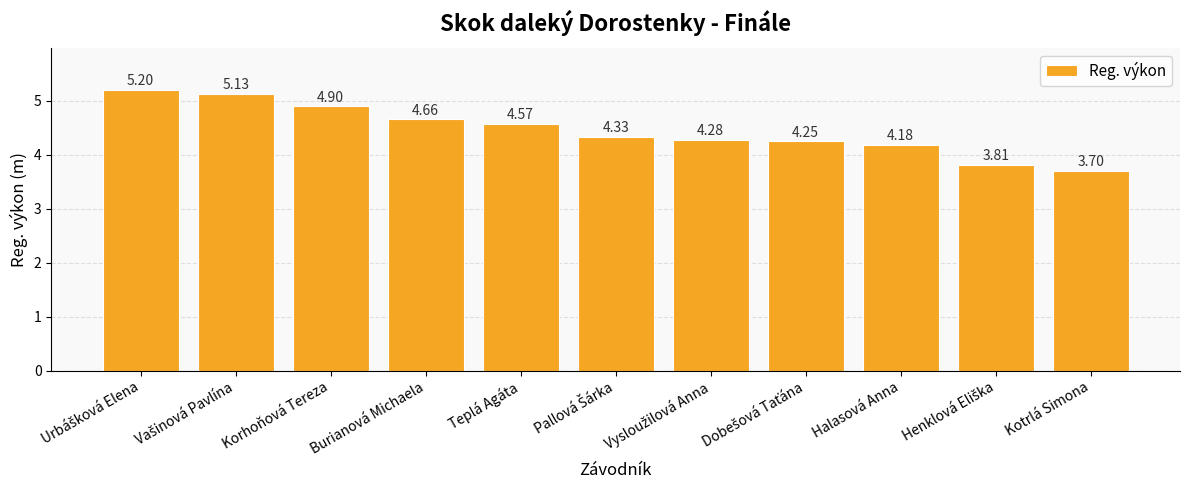

Which has a higher value, Burianová Michaela or Teplá Agáta?

Burianová Michaela